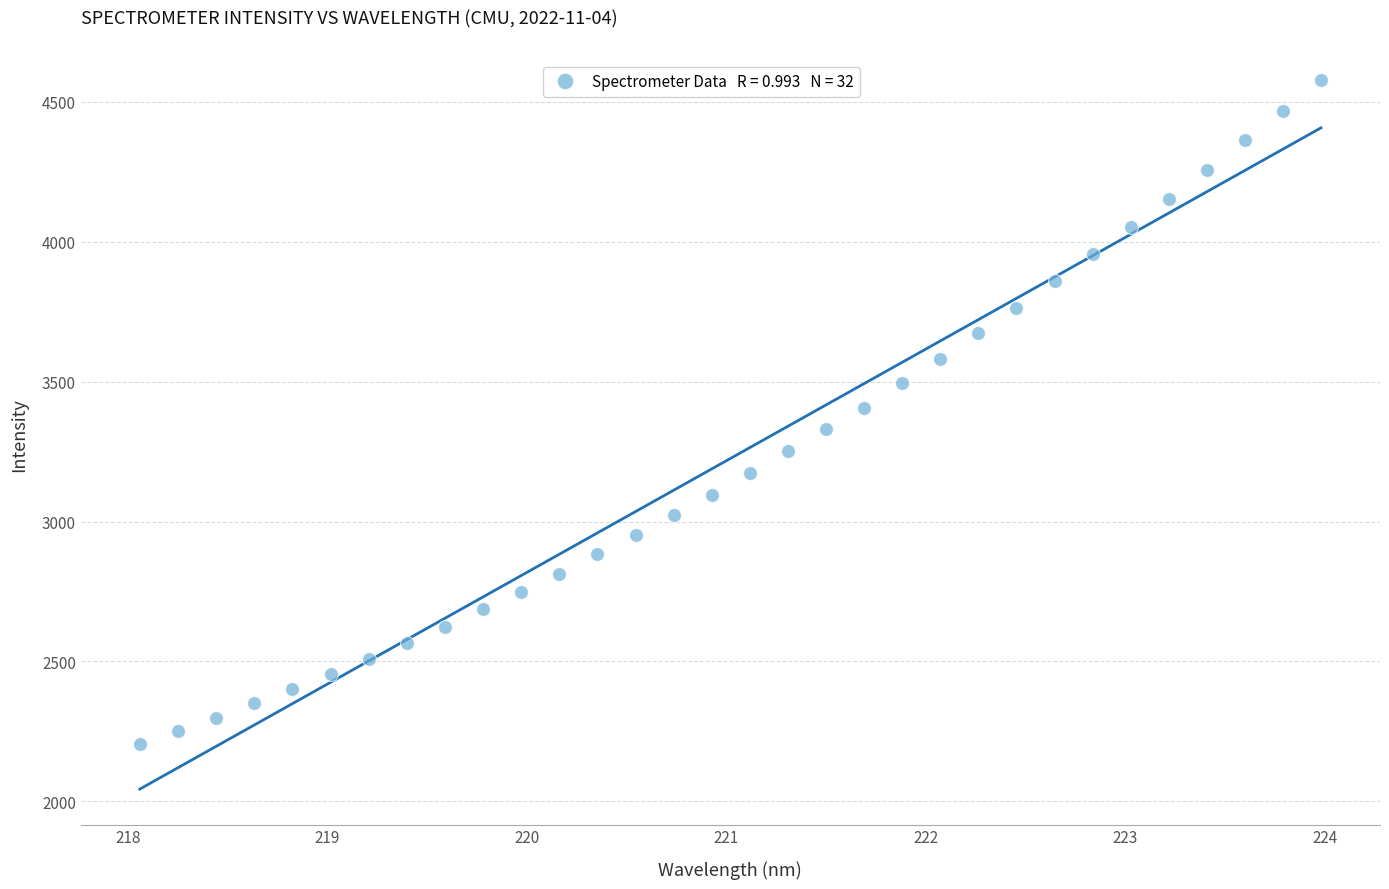

What is the range of Y values (max minus min)?

2374.1